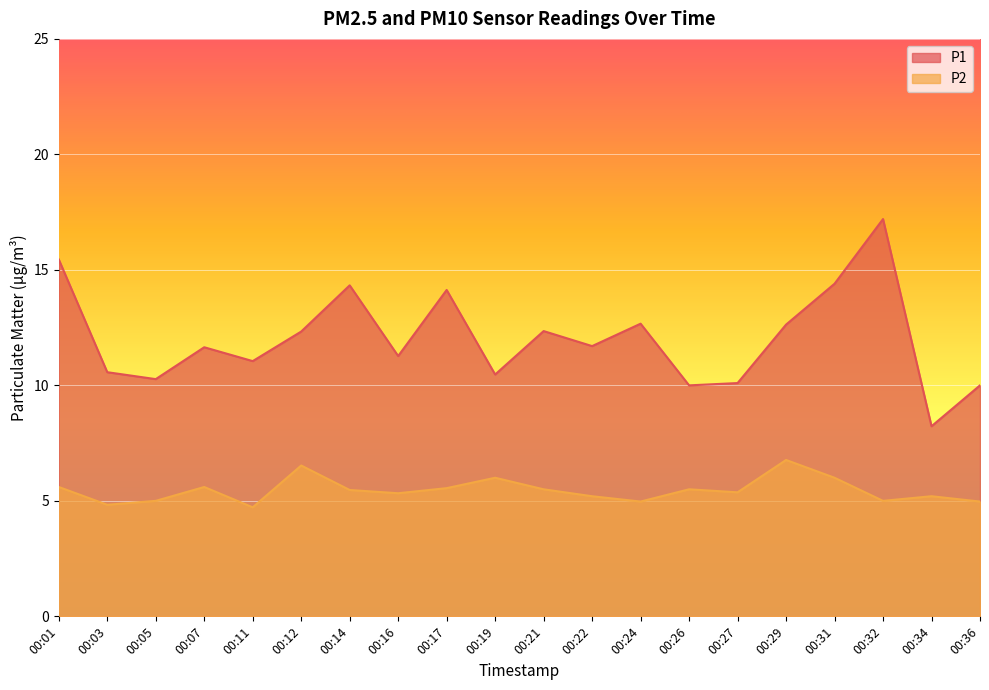

True or false: P2 has a value of 4.8 at 00:03.

True